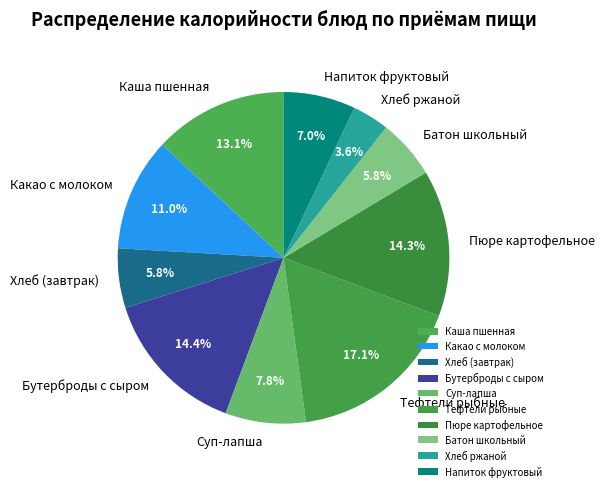

Which slice is the smallest?

Хлеб ржаной